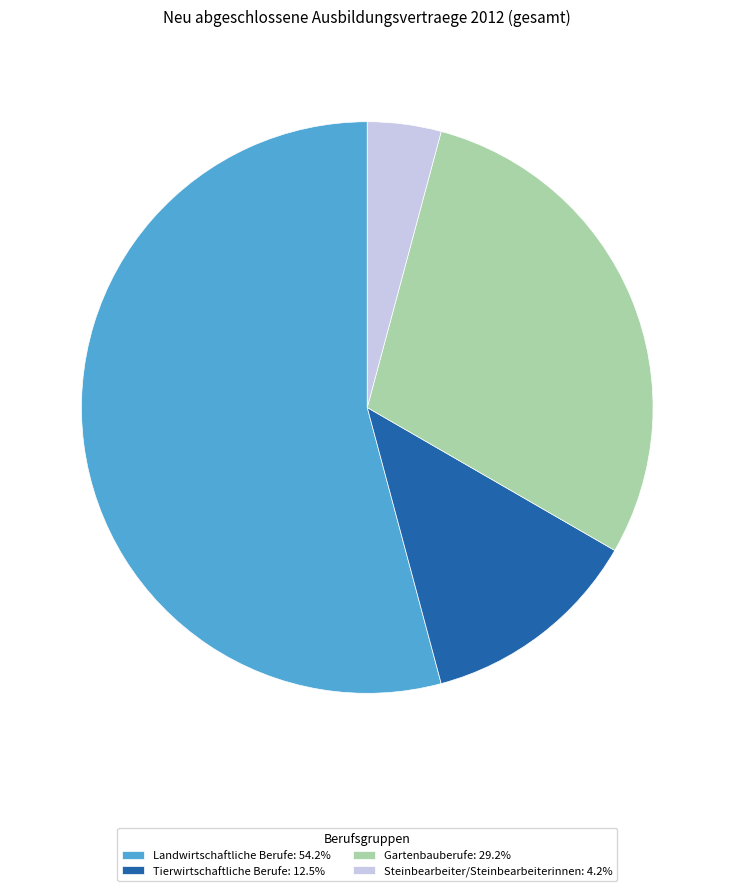

Does Landwirtschaftliche Berufe: 54.2% represent more than half of the total?

Yes